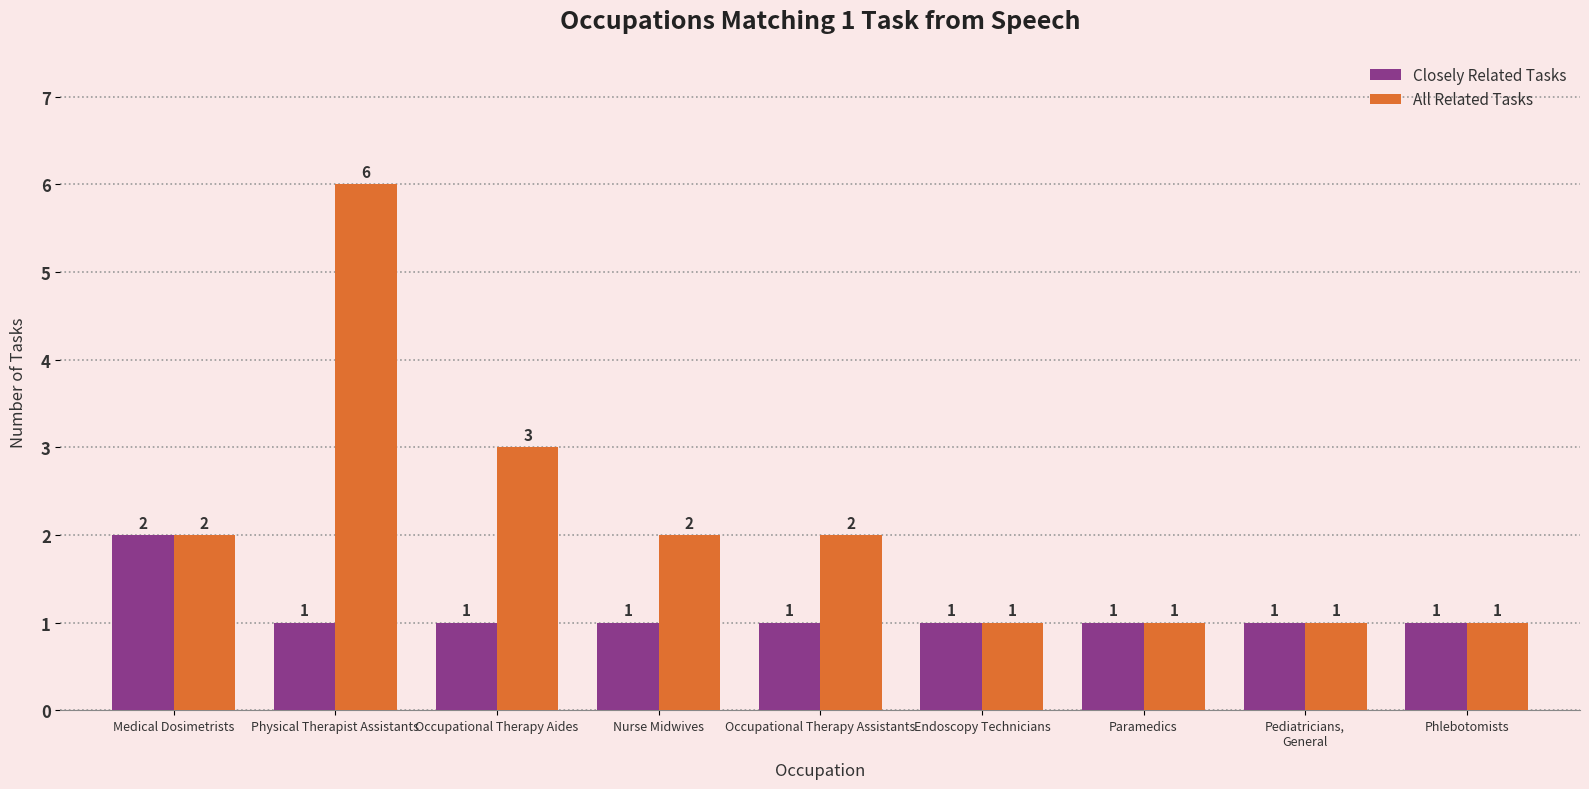

Is it true that All Related Tasks equals 2 at Medical Dosimetrists?

True